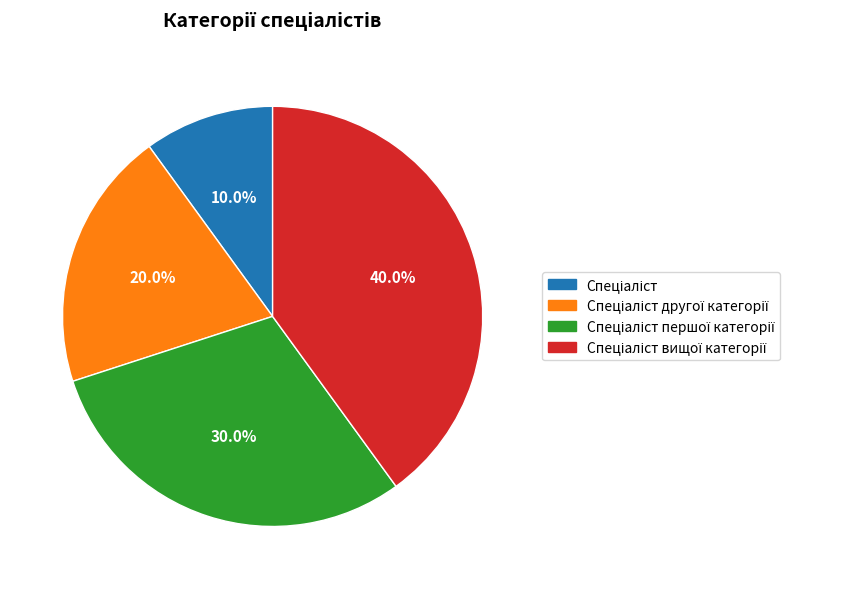

Does any single category account for the majority?

No